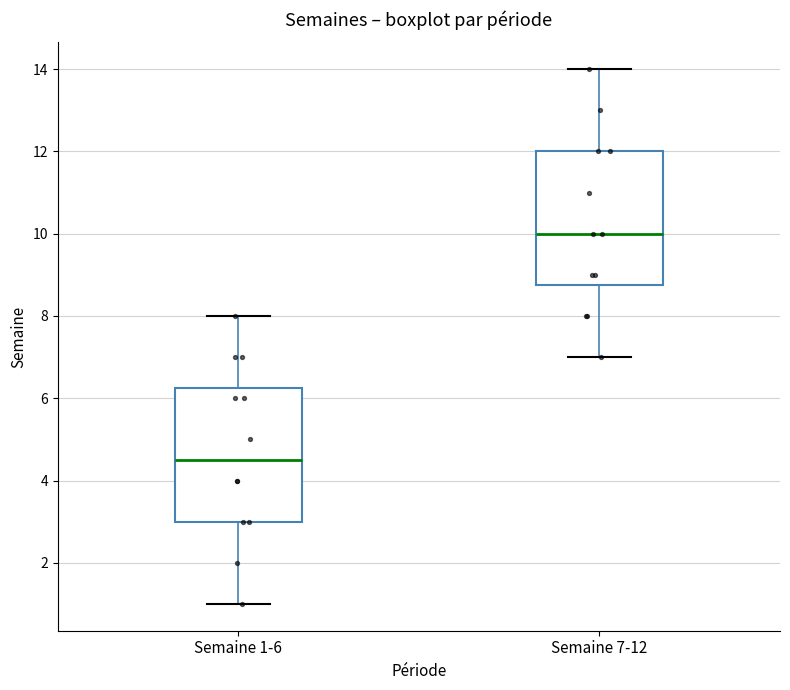

Which box has the highest median line?

Semaine 7-12